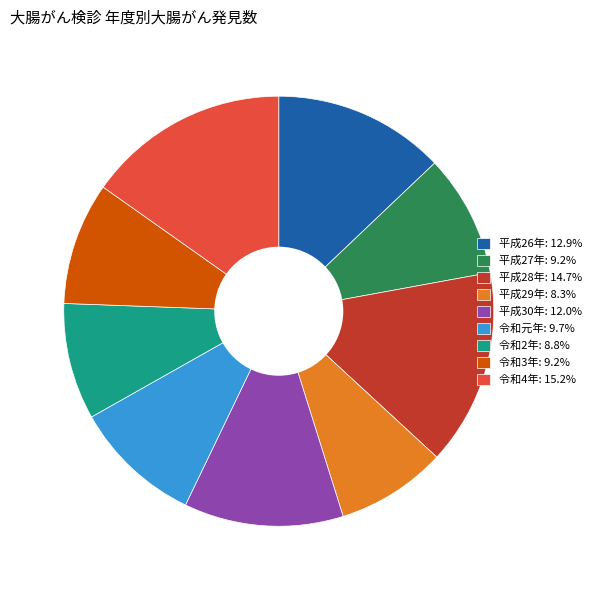

How many slices are in this pie chart?

9